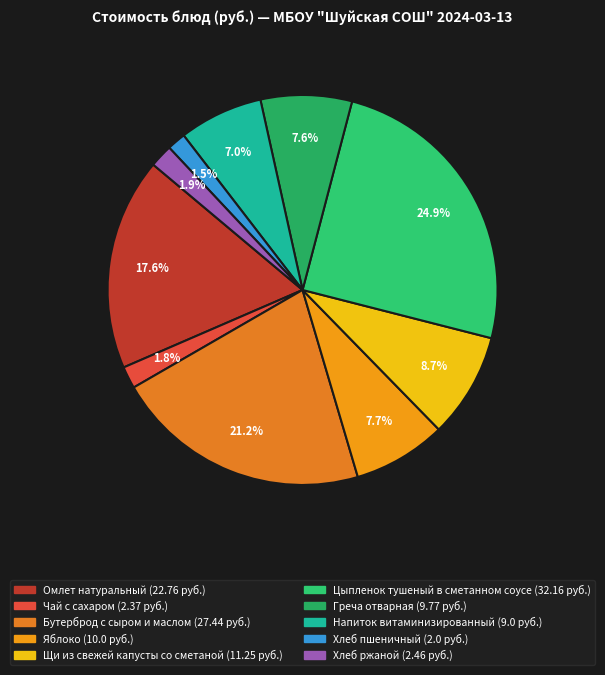

To the nearest percent, what is the average slice percentage?

10%